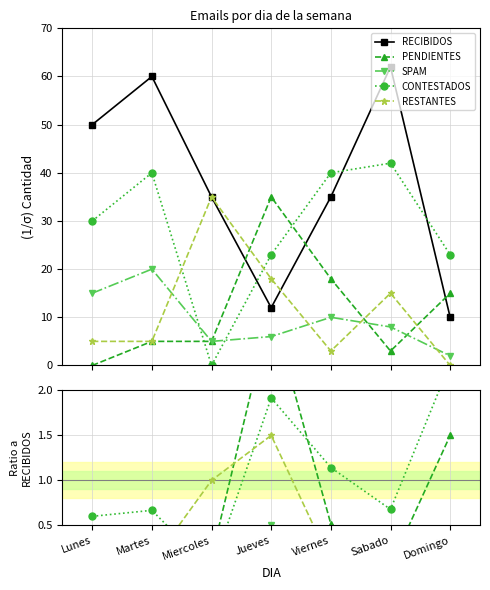

How many lines are shown in the chart?

5